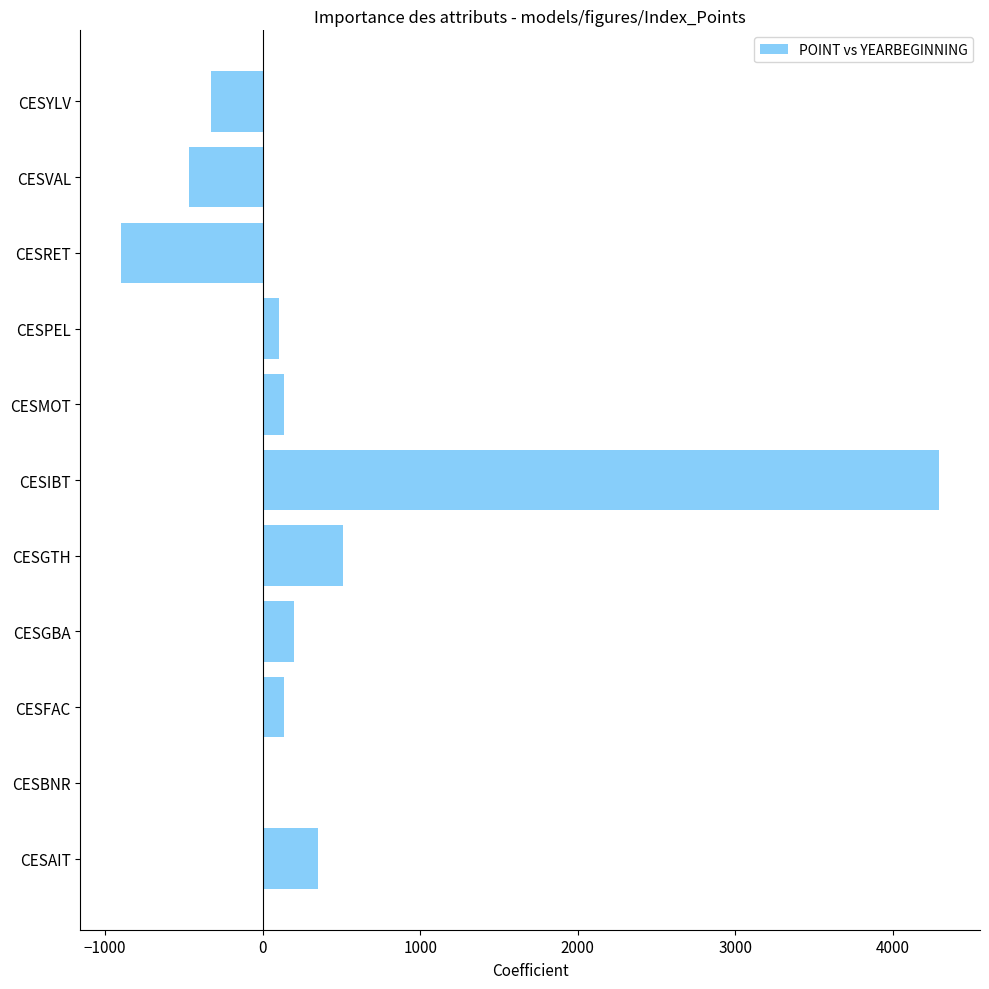

Which has a higher value, CESYLV or CESVAL?

CESYLV